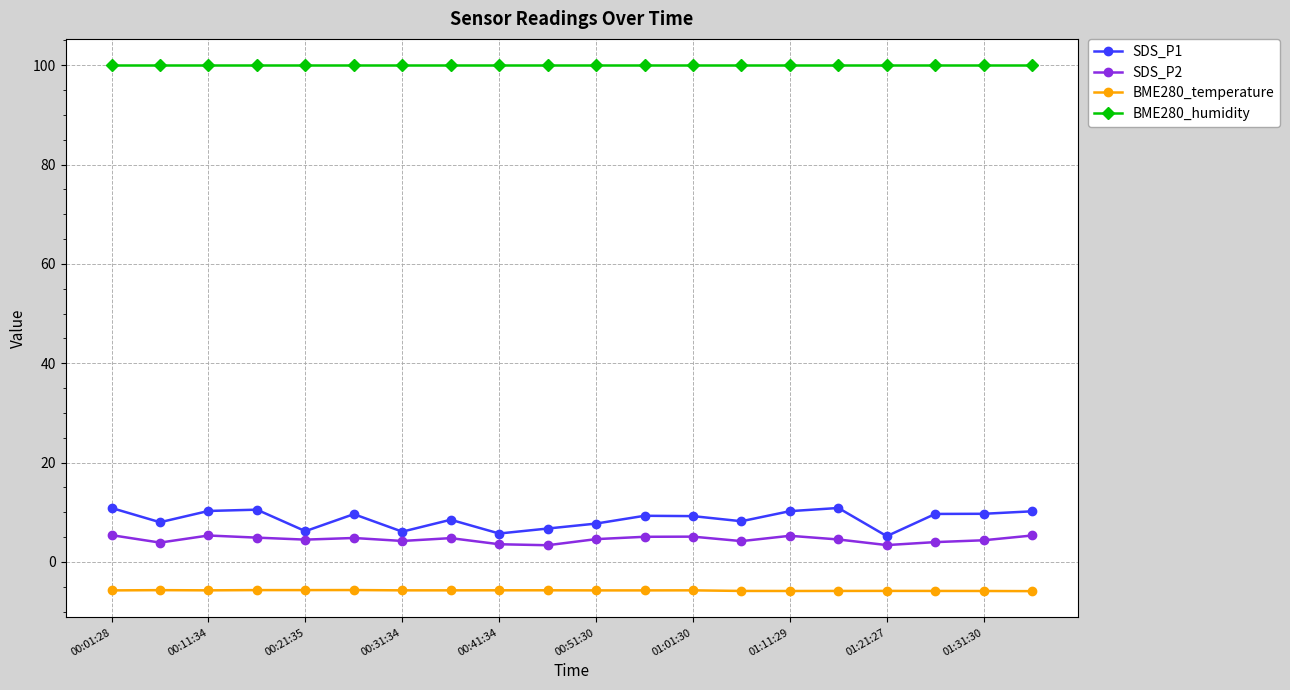

True or false: SDS_P2 and SDS_P1 cross at least once.

False